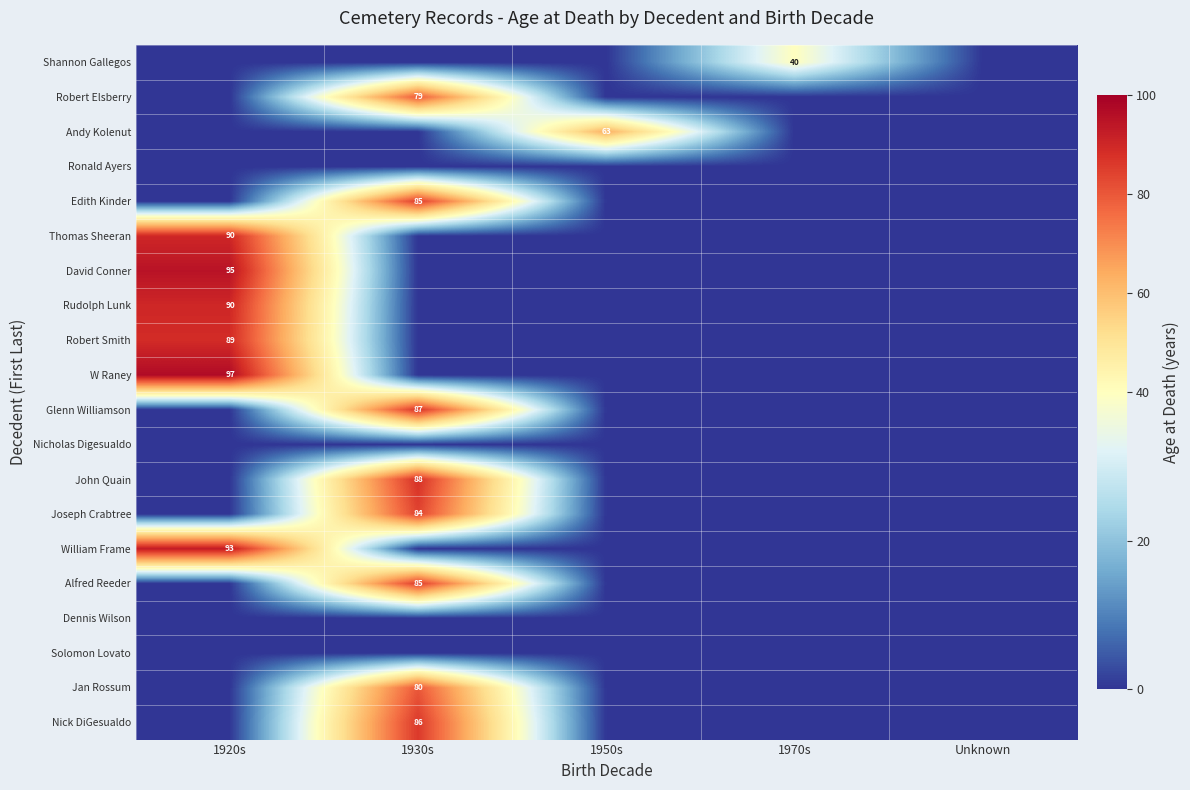

The value of Thomas Sheeran at 1920s is 90. True or false?

True